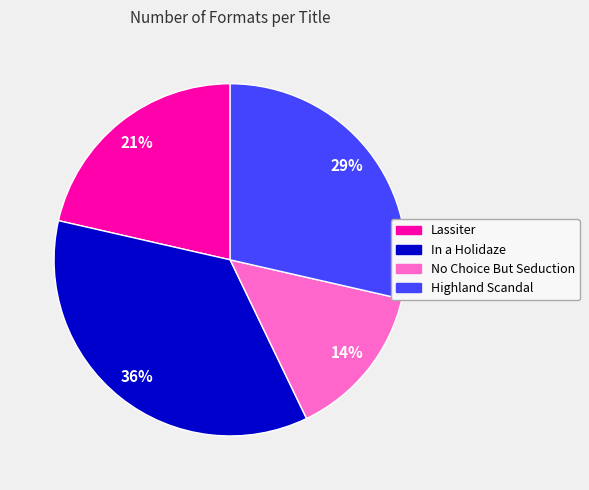

Combined, do In a Holidaze and Highland Scandal account for over 50%?

Yes